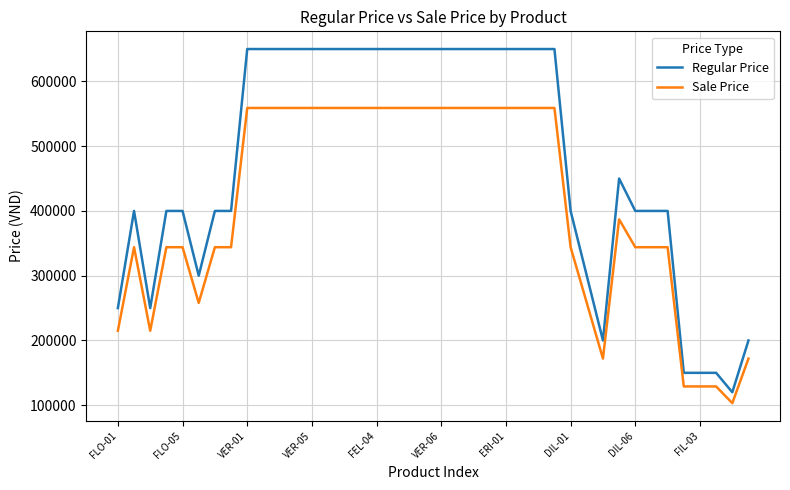

Reading left to right, transcribe all the data shown in this chart.

Regular Price: 250000	400000	250000	400000	400000	300000	400000	400000	650000	650000	650000	650000	650000	650000	650000	650000	650000	650000	650000	650000	650000	650000	650000	650000	650000	650000	650000	650000	400000	300000	200000	450000	400000	400000	400000	150000	150000	150000	120000	200000
Sale Price: 215000	344000	215000	344000	344000	258000	344000	344000	559000	559000	559000	559000	559000	559000	559000	559000	559000	559000	559000	559000	559000	559000	559000	559000	559000	559000	559000	559000	344000	258000	172000	387000	344000	344000	344000	129000	129000	129000	103200	172000